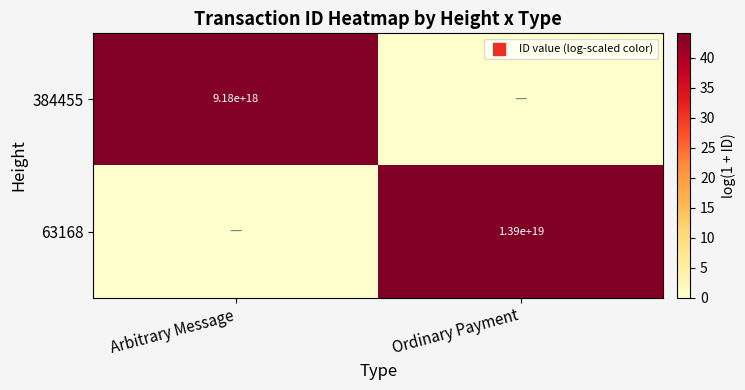

What is the total value across all series at Arbitrary Message?

43.7